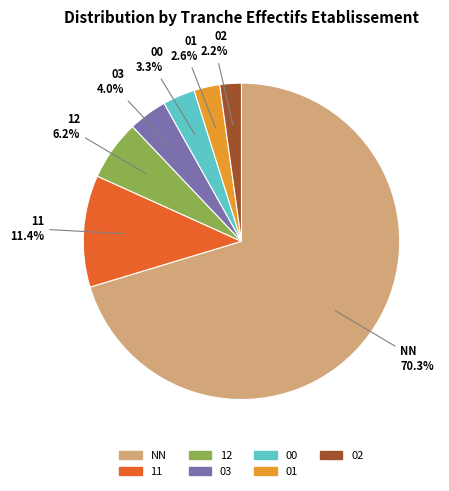

Is it true that 03 is 4% of the pie?

True